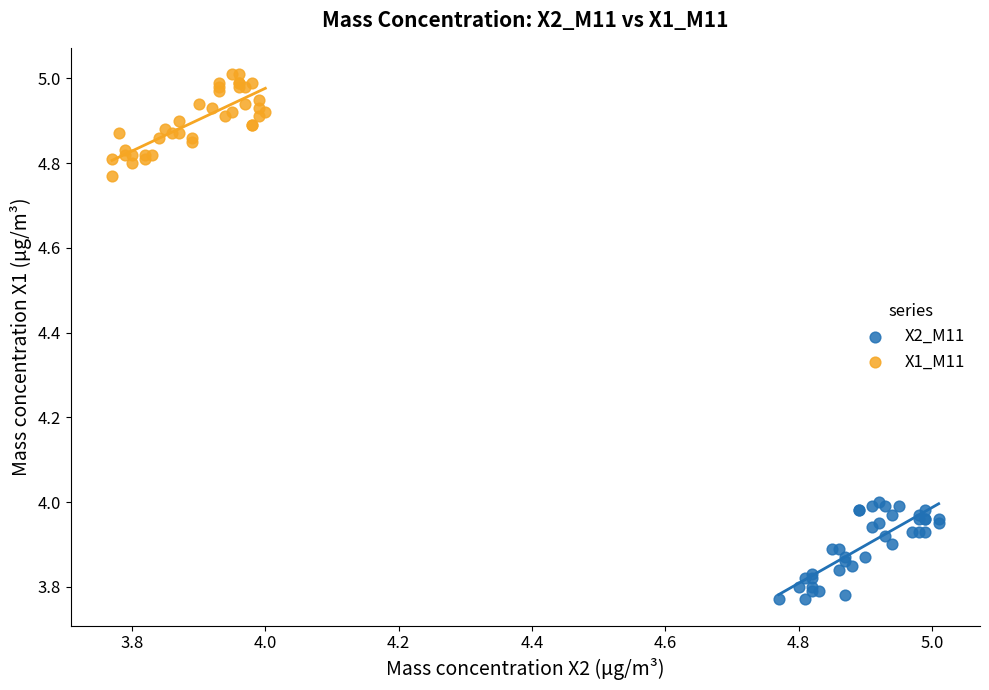

Which series reaches the maximum Y coordinate?

X1_M11